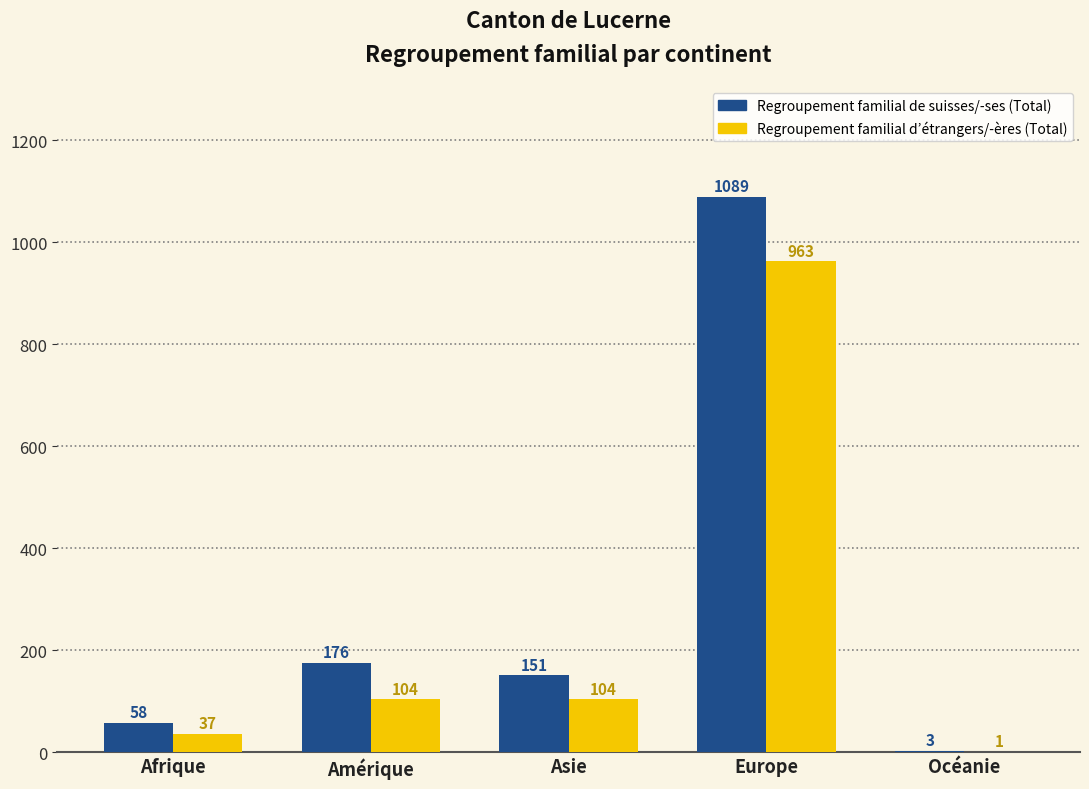

Is it true that Regroupement familial de suisses/-ses (Total) equals 1089 at Europe?

True